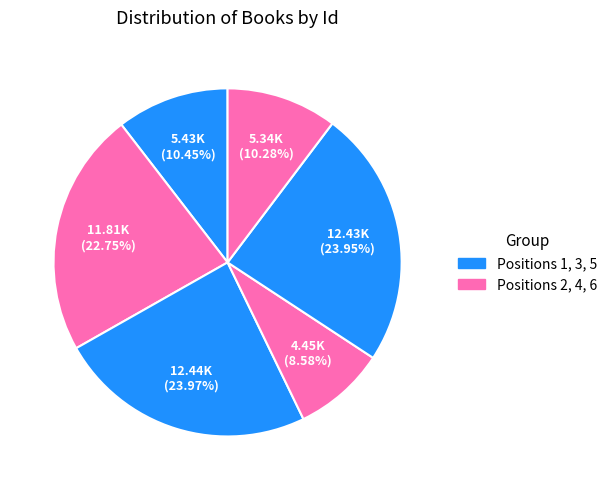

How many slices are in this pie chart?

6